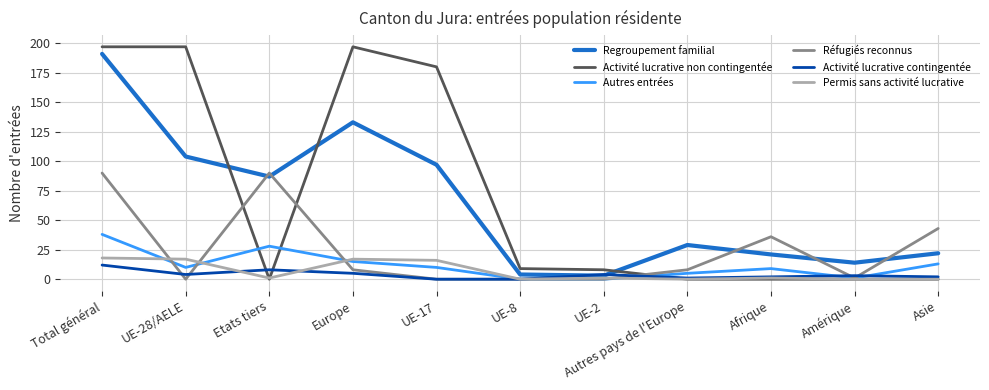

Reading left to right, list all the values displayed in this chart.

Regroupement familial: 191	104	87	133	97	4	3	29	21	14	22
Activité lucrative non contingentée: 197	197	0	197	180	9	8	0	0	0	0
Autres entrées: 38	10	28	15	10	0	0	5	9	1	13
Réfugiés reconnus: 90	0	90	8	0	0	0	8	36	1	43
Activité lucrative contingentée: 12	4	8	5	0	0	4	1	2	3	2
Permis sans activité lucrative: 18	17	1	17	16	0	1	0	1	0	0